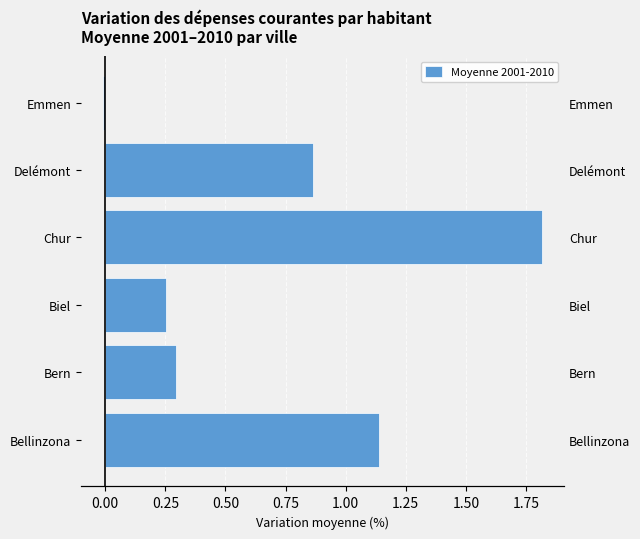

Count the number of data series in this chart.

1